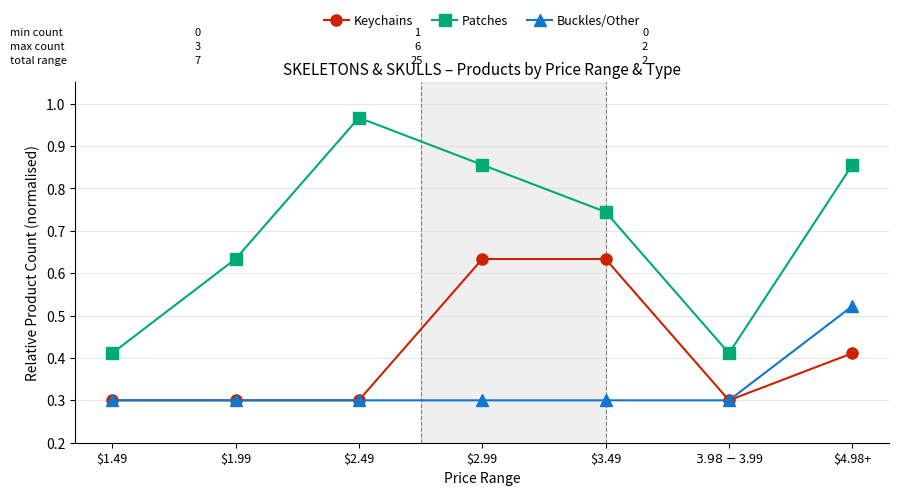

Is it true that Patches equals 0.1 at $3.98-$3.99?

False